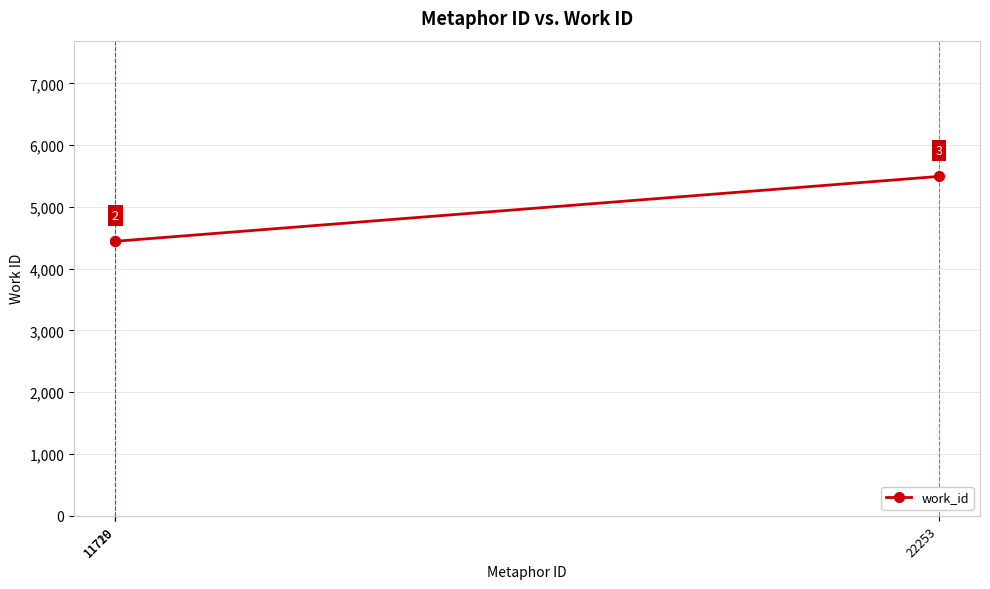

What is the greatest value displayed?

5494